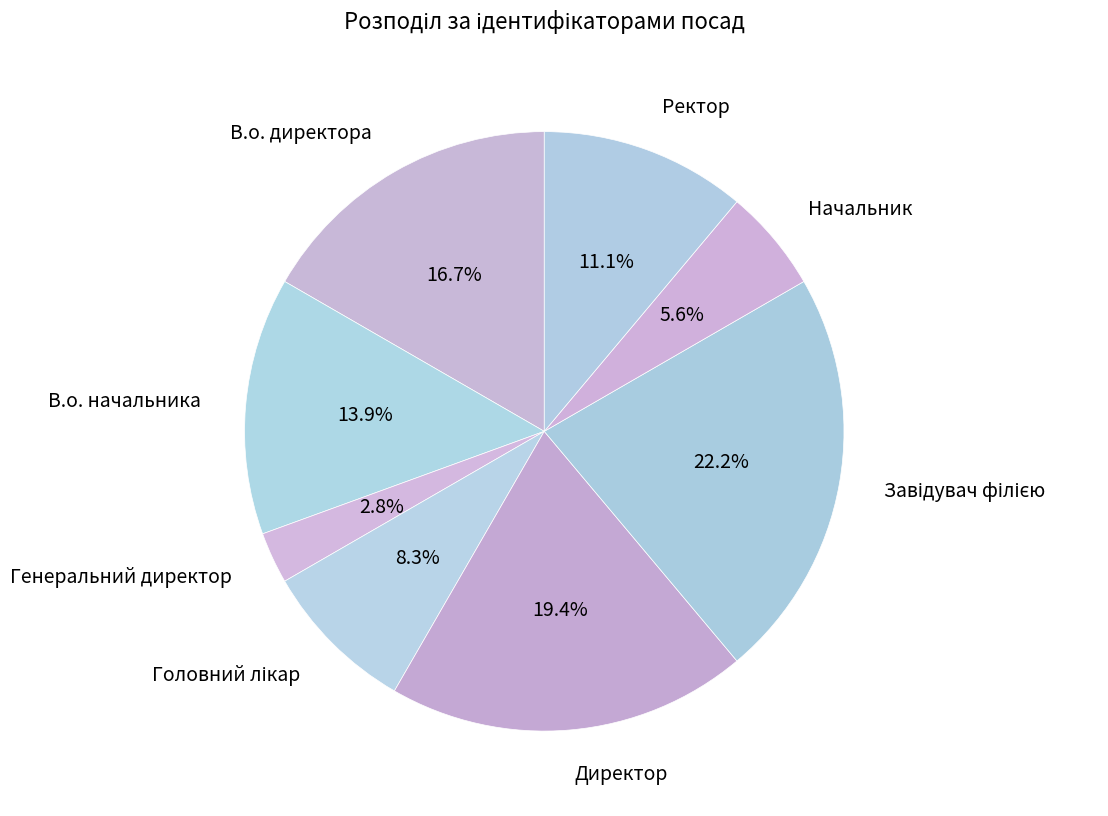

Count the number of slices in the pie.

8